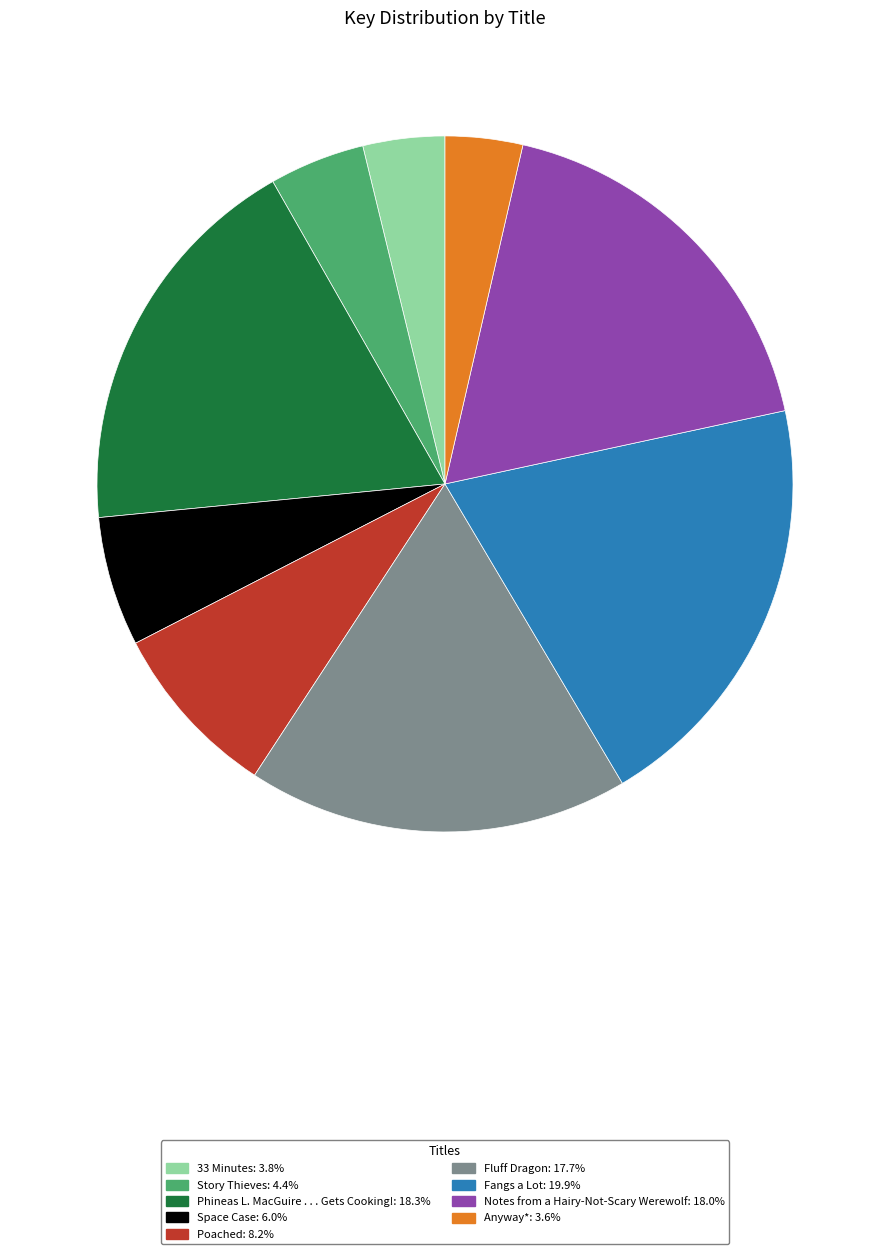

How many slices are in this pie chart?

9